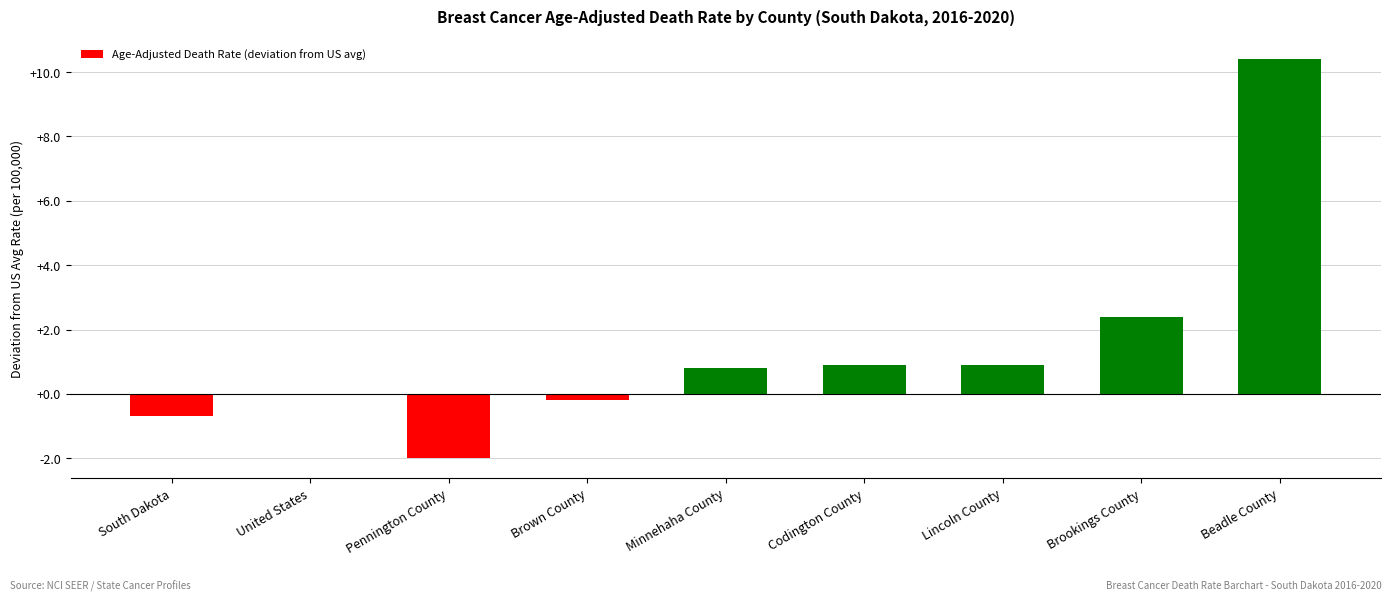

What is the change in value from United States to Beadle County?

+10.4